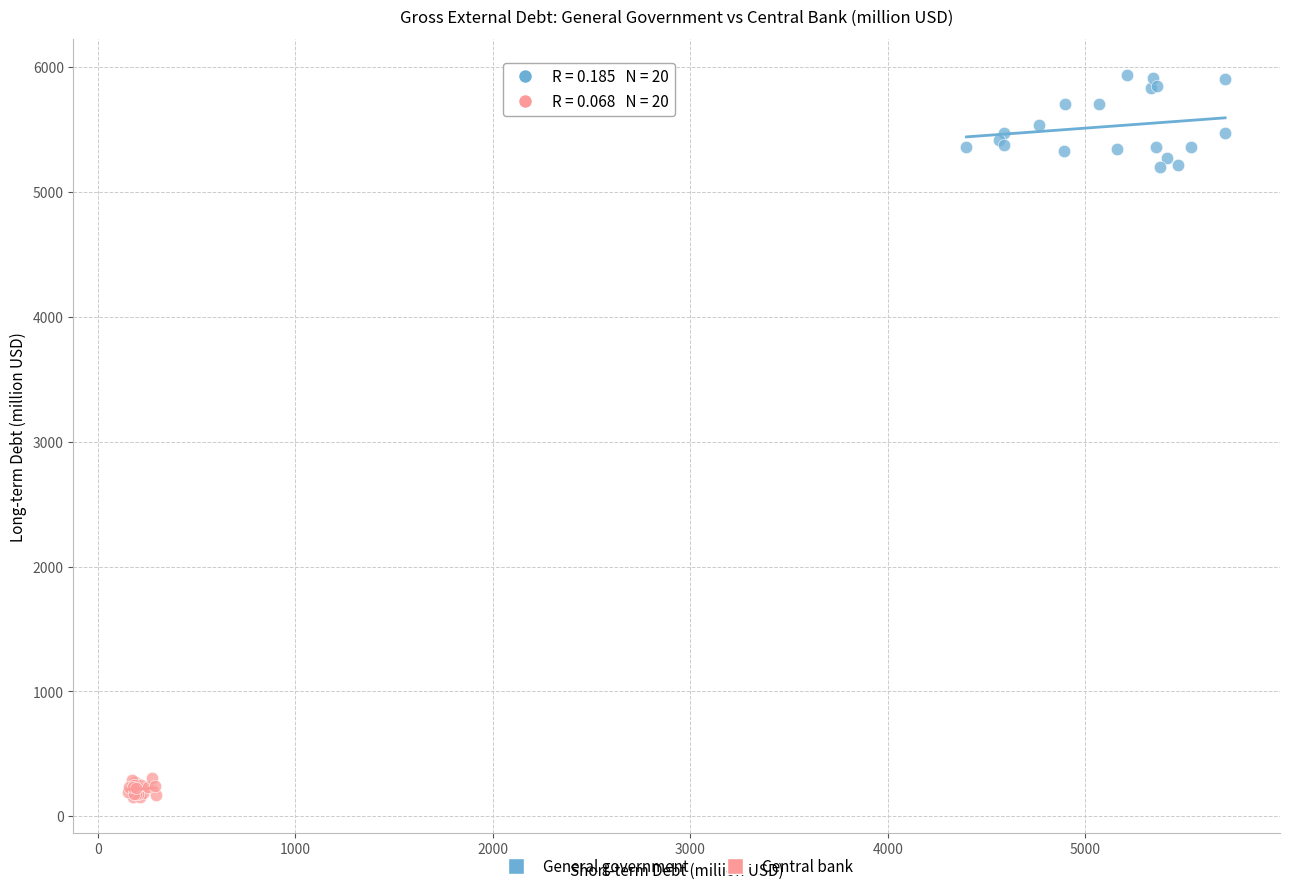

Which series contains the highest Y value?

General government